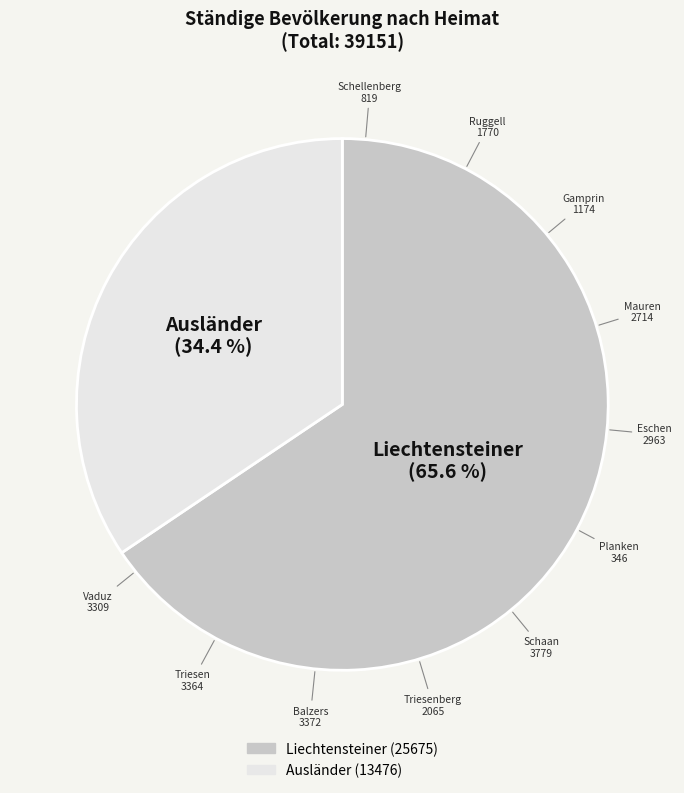

To the nearest percent, what is the difference between the largest and smallest slice percentages?

31%